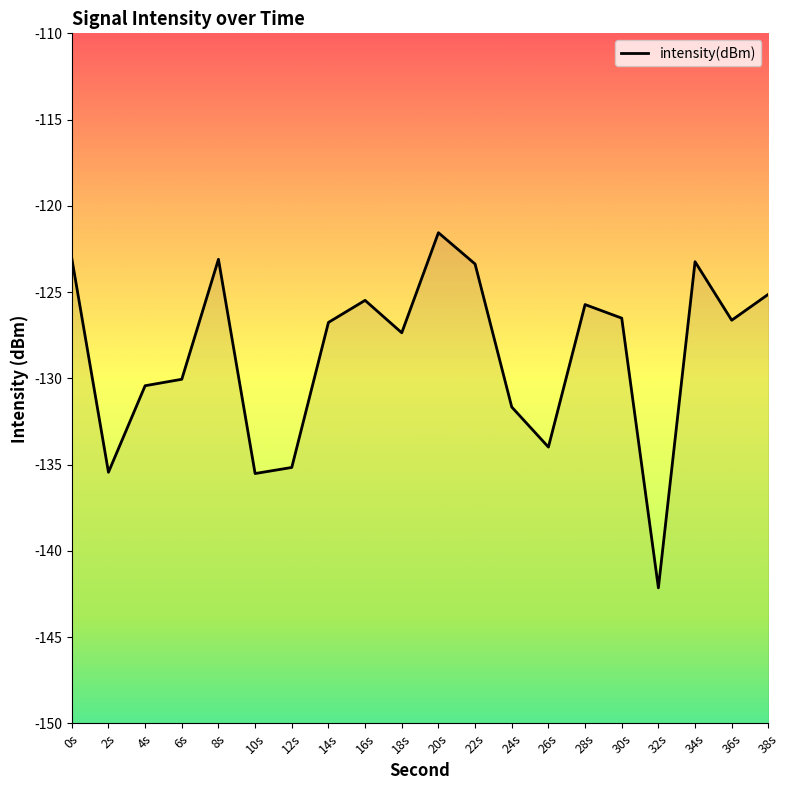

Where is the data nearest to the value -131?

4s